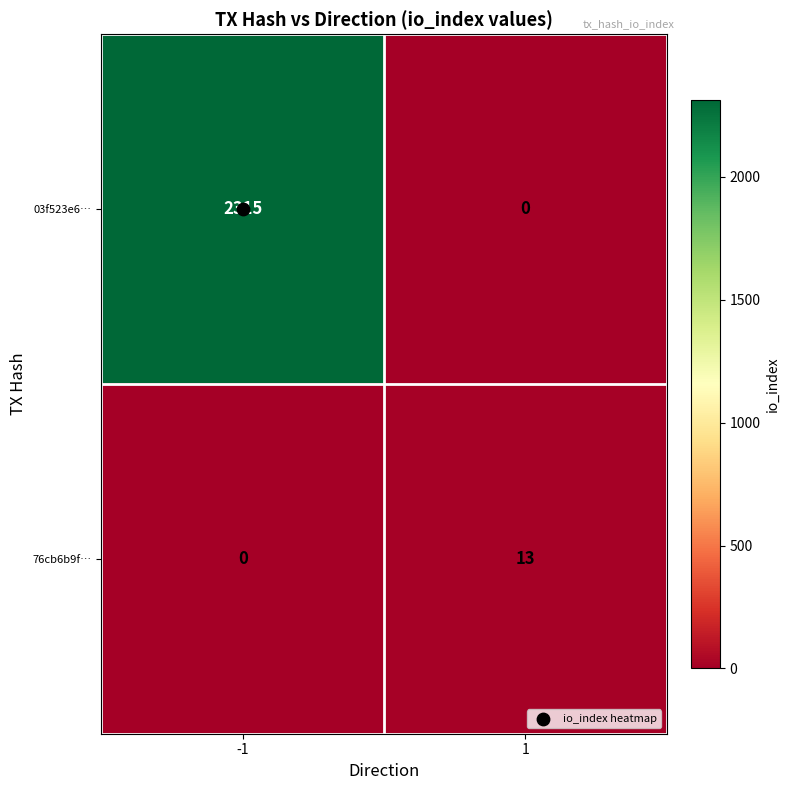

True or false: 76cb6b9f… has a value of 0 at -1.

True